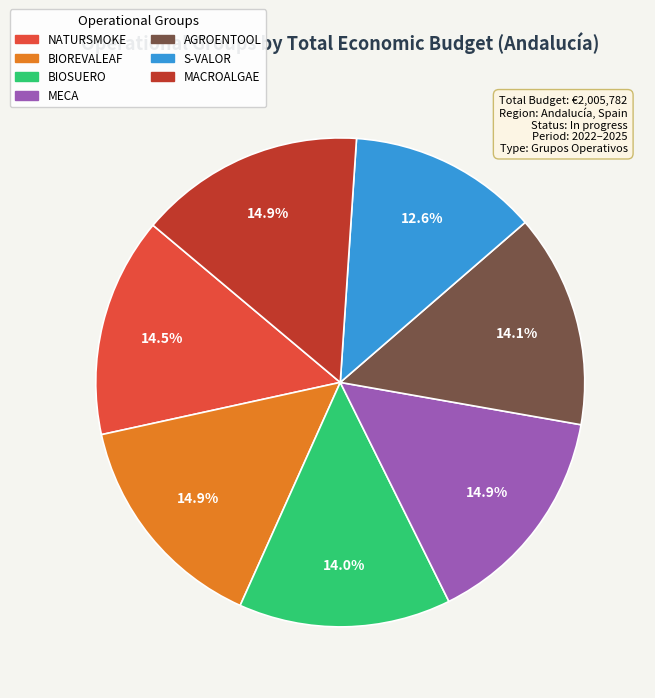

Does any single category account for the majority?

No